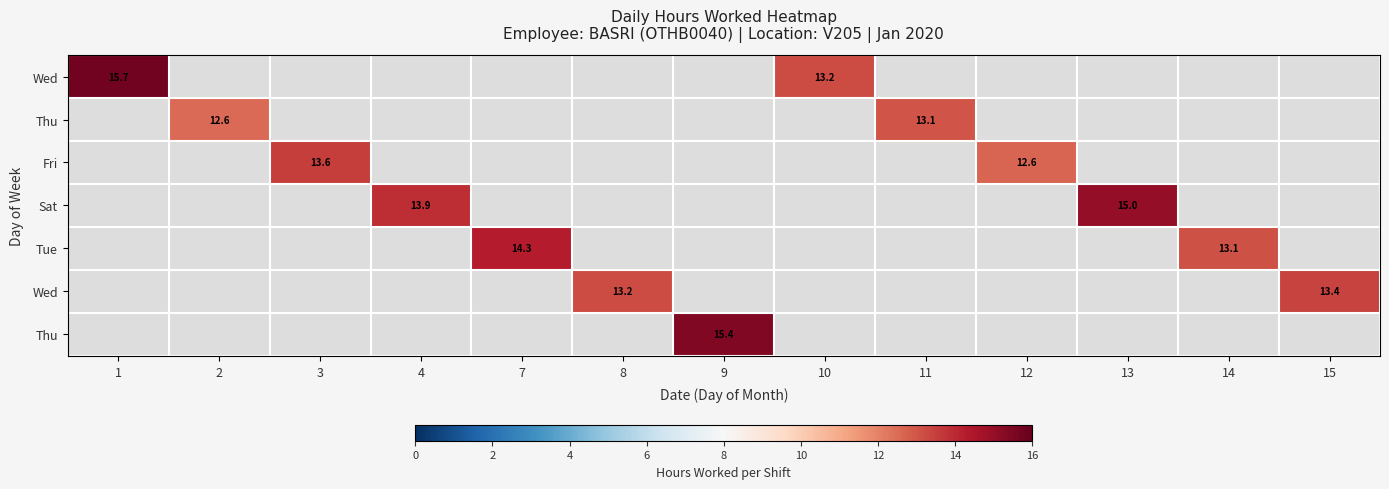

How many series are shown in this chart?

7